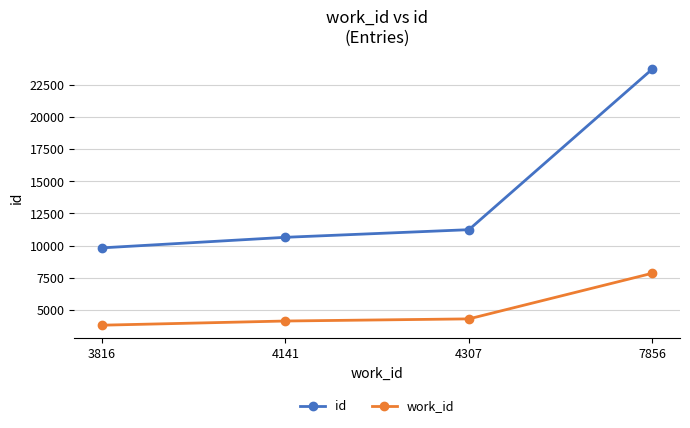

The work_id series shows 3816 at 3816. True or false?

True